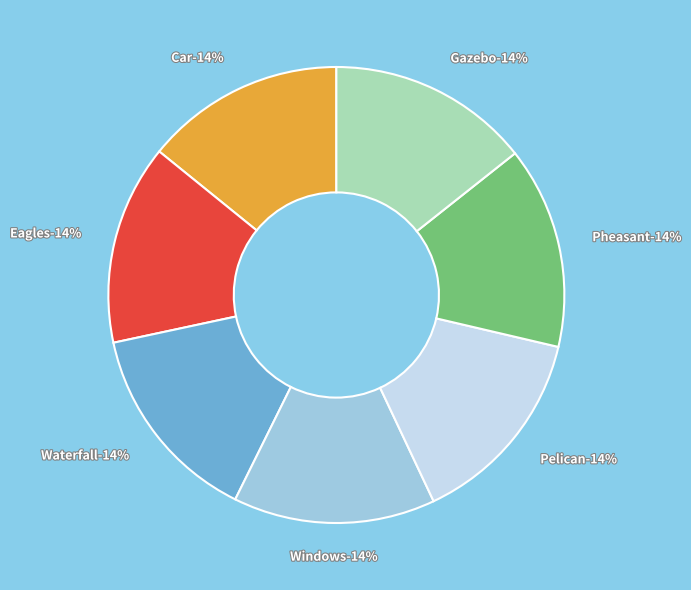

Is it true that Waterfall is 14% of the pie?

True